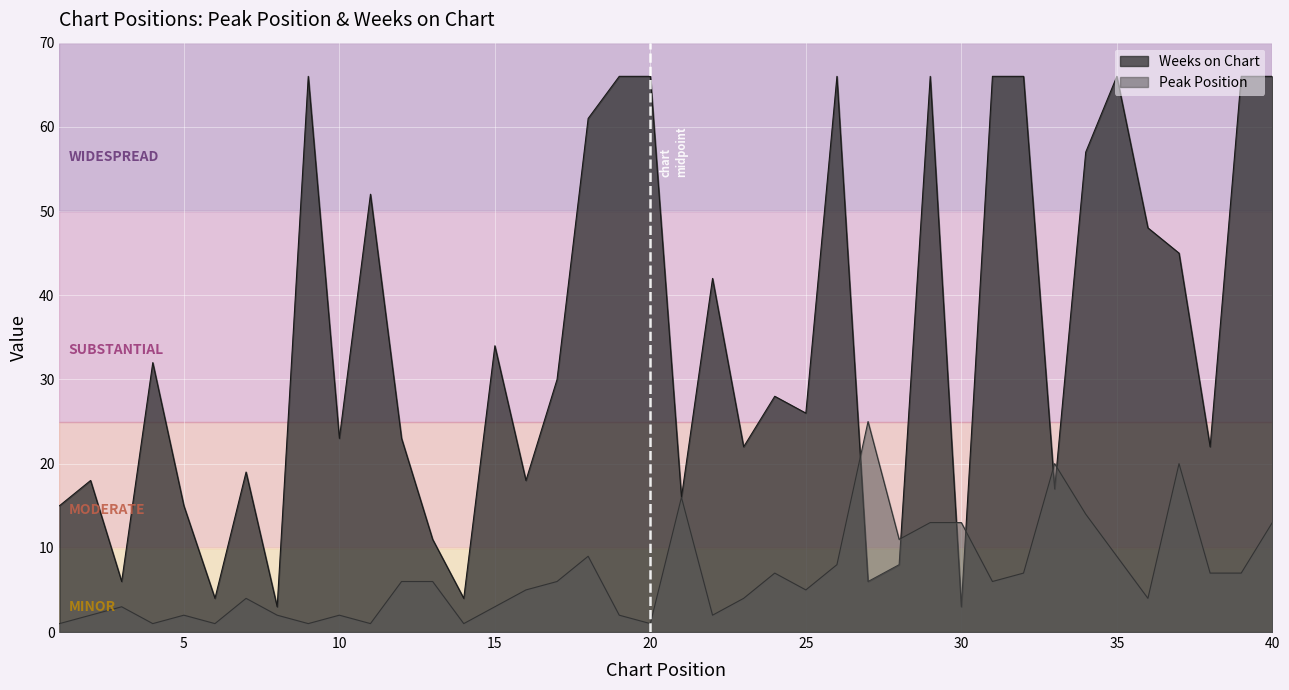

Reading left to right, what are all the values shown in this chart?

Peak Position: 1=1	2=2	3=3	4=1	5=2	6=1	7=4	8=2	9=1	10=2	11=1	12=6	13=6	14=1	15=3	16=5	17=6	18=9	19=2	20=1	21=16	22=2	23=4	24=7	25=5	26=8	27=25	28=11	29=13	30=13	31=6	32=7	33=20	34=14	35=9	36=4	37=20	38=7	39=7	40=13
Weeks on Chart: 1=15	2=18	3=6	4=32	5=15	6=4	7=19	8=3	9=66	10=23	11=52	12=23	13=11	14=4	15=34	16=18	17=30	18=61	19=66	20=66	21=16	22=42	23=22	24=28	25=26	26=66	27=6	28=8	29=66	30=3	31=66	32=66	33=17	34=57	35=66	36=48	37=45	38=22	39=66	40=66